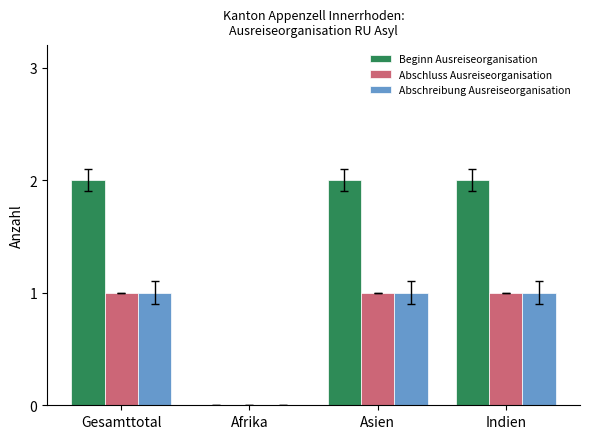

What is the sum of all Beginn Ausreiseorganisation values?

6